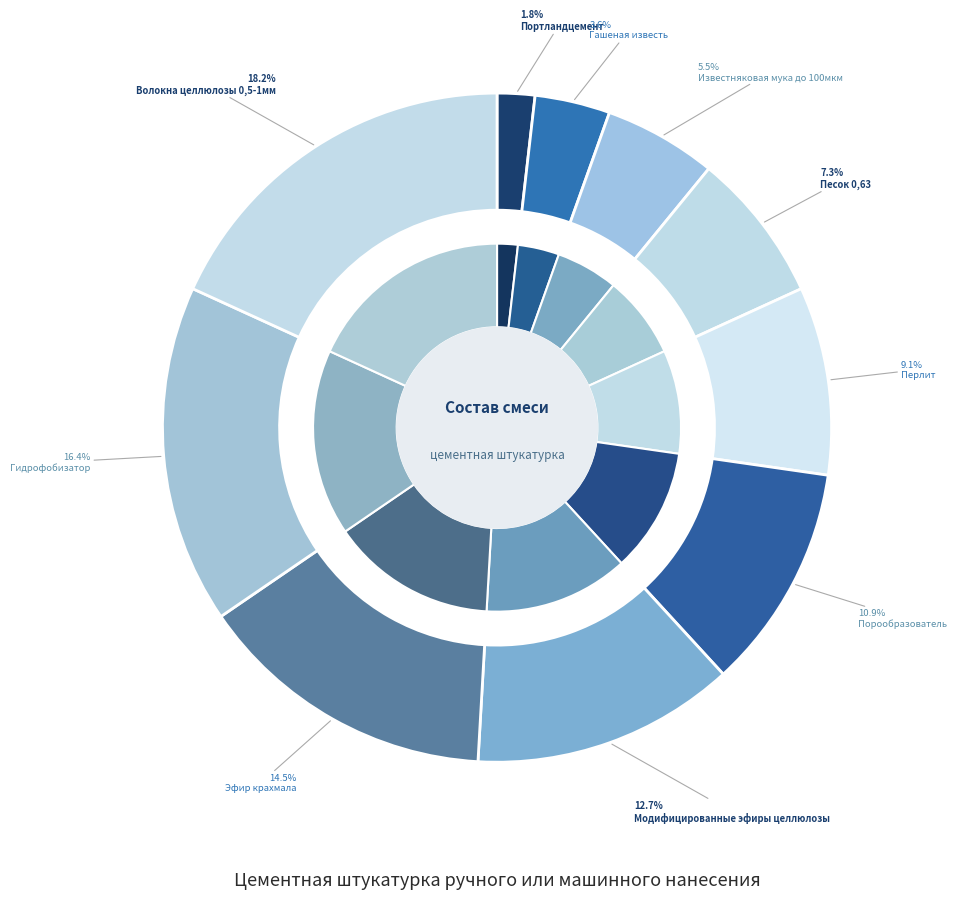

To the nearest percent, what is the combined percentage of Портландцемент and Модифицированные эфиры целлюлозы?

15%